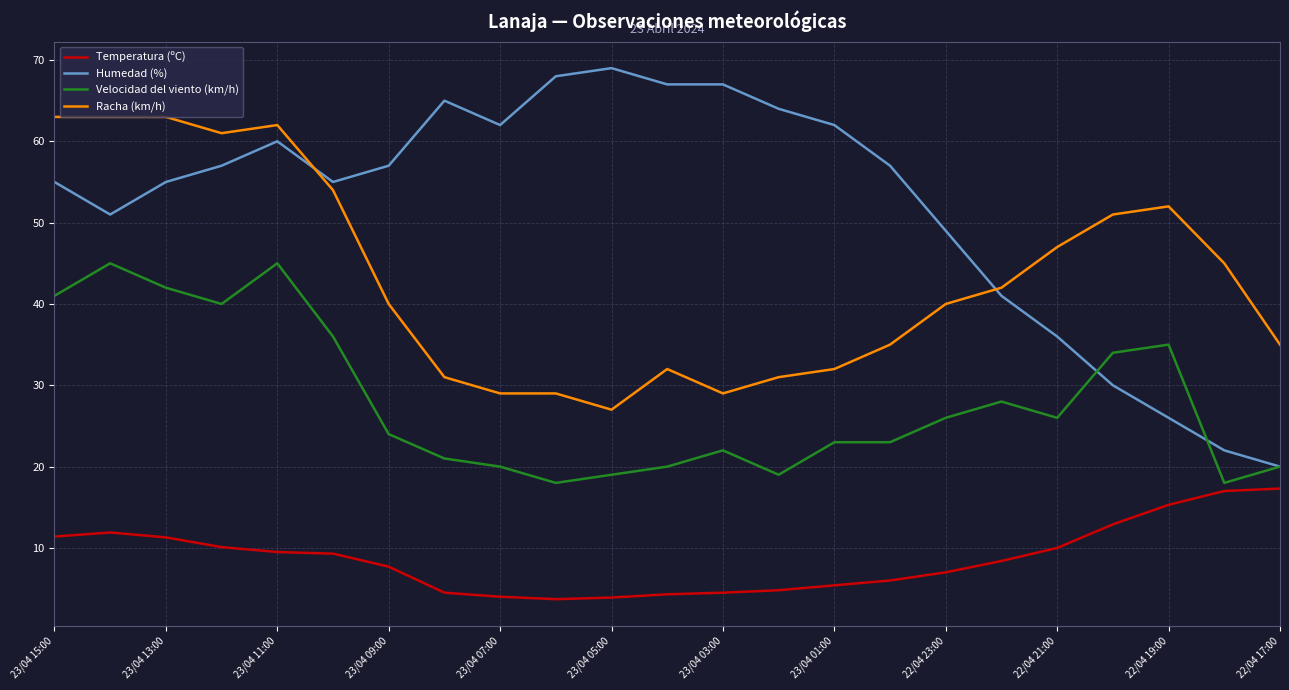

What is the smallest value displayed?

3.7